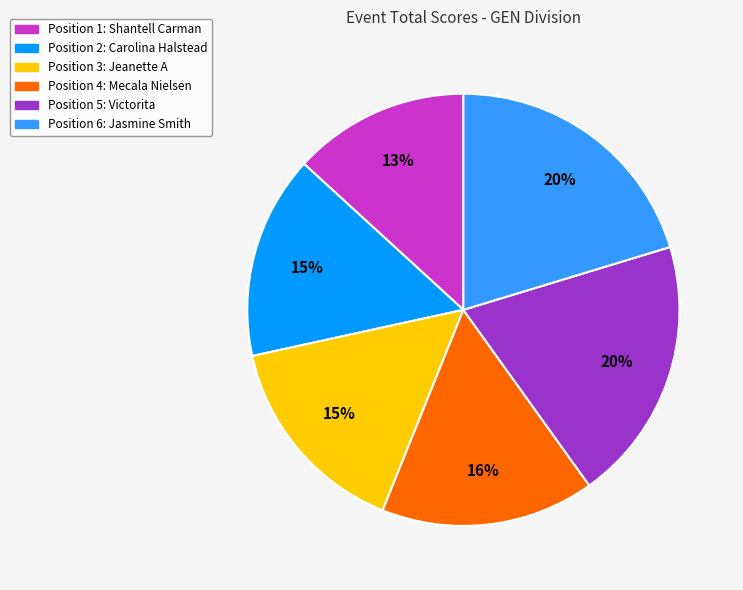

Is there any slice that represents more than half of the pie?

No